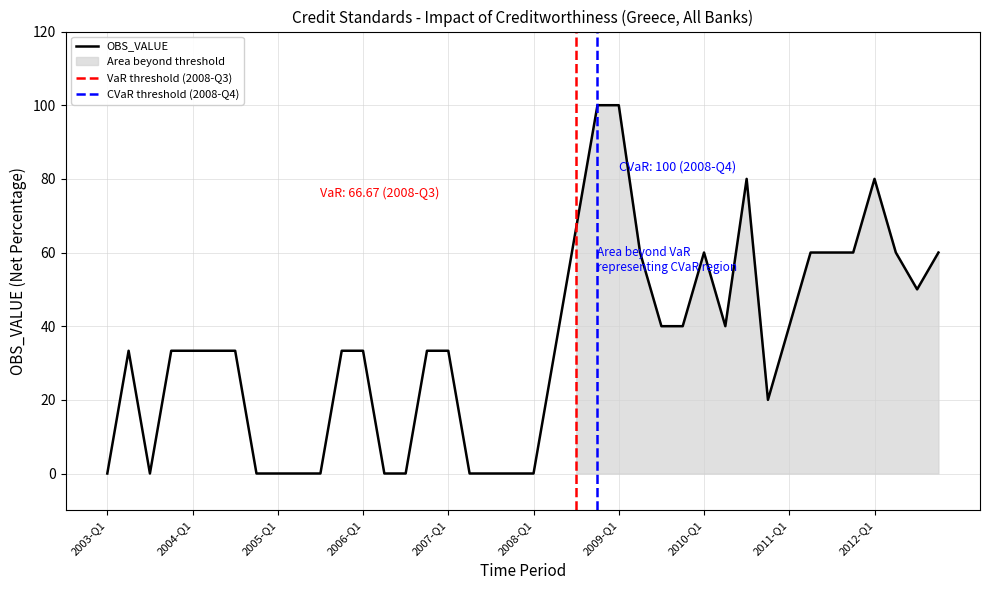

What is the label of the 13th point from the right?

2009-Q4